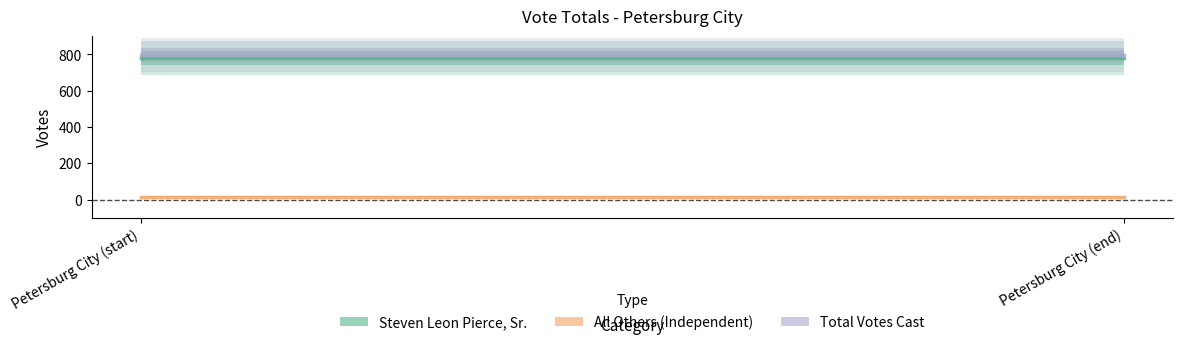

What is the label of the 1st point from the left?

Petersburg City (start)